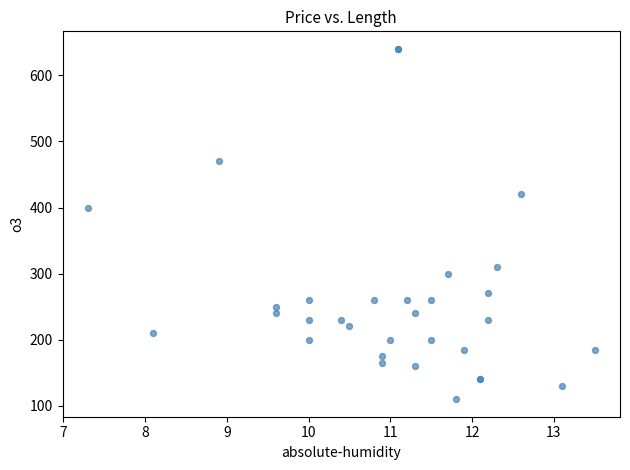

What Y value in the scatter plot is closest to 375?

400